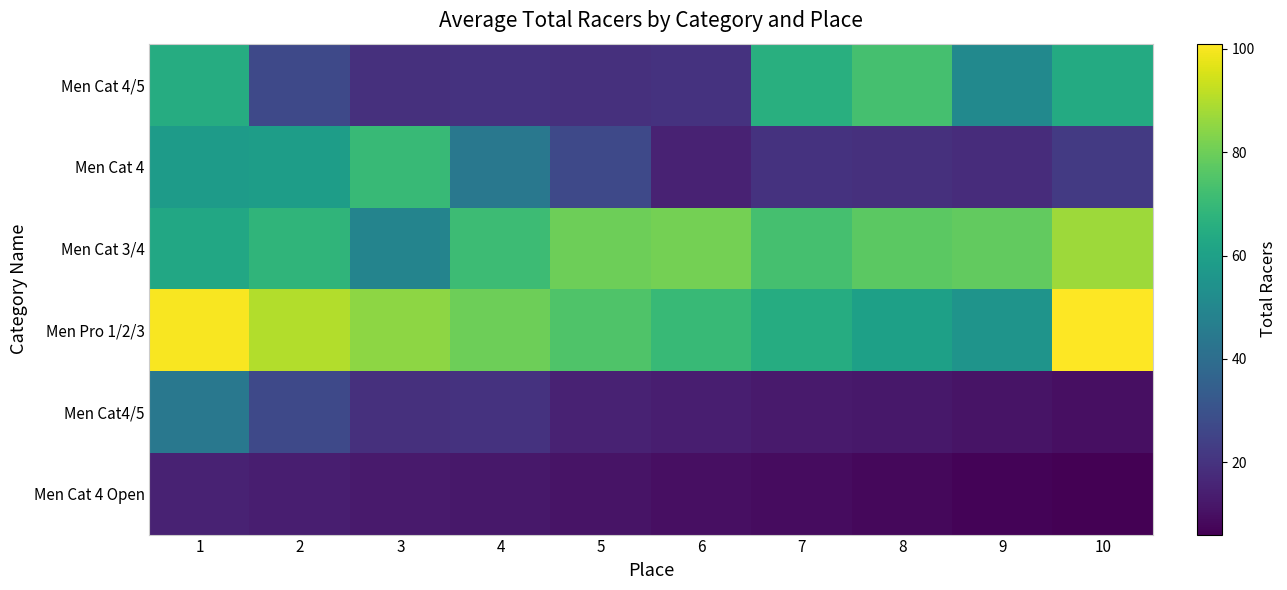

What is the difference between the highest and lowest values at 1?

85